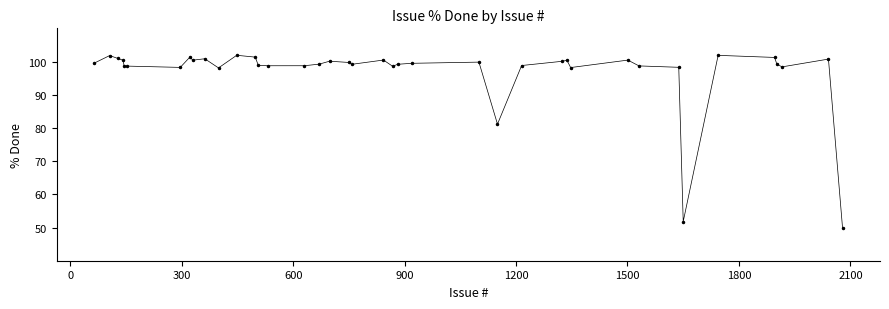

True or false: the data has more than 0 interior local peaks.

True